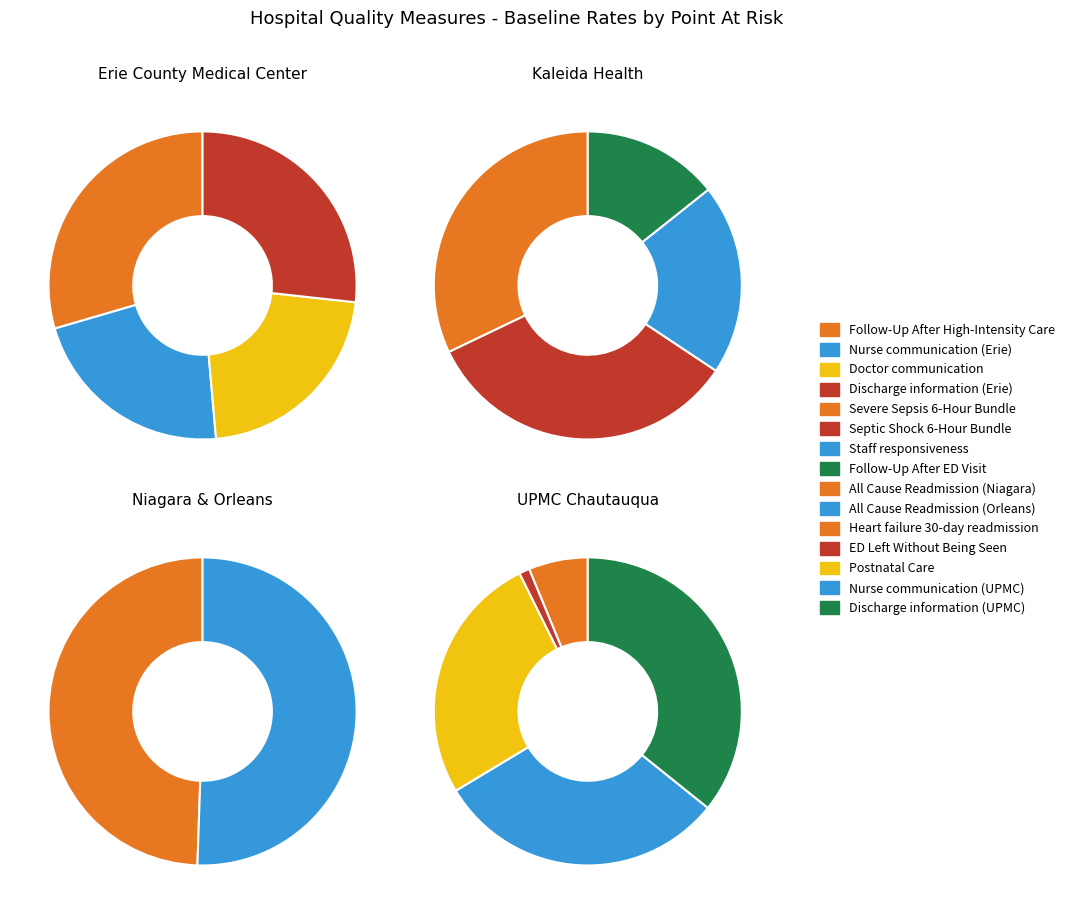

What is the smallest slice in the pie chart?

ED Left Without Being Seen